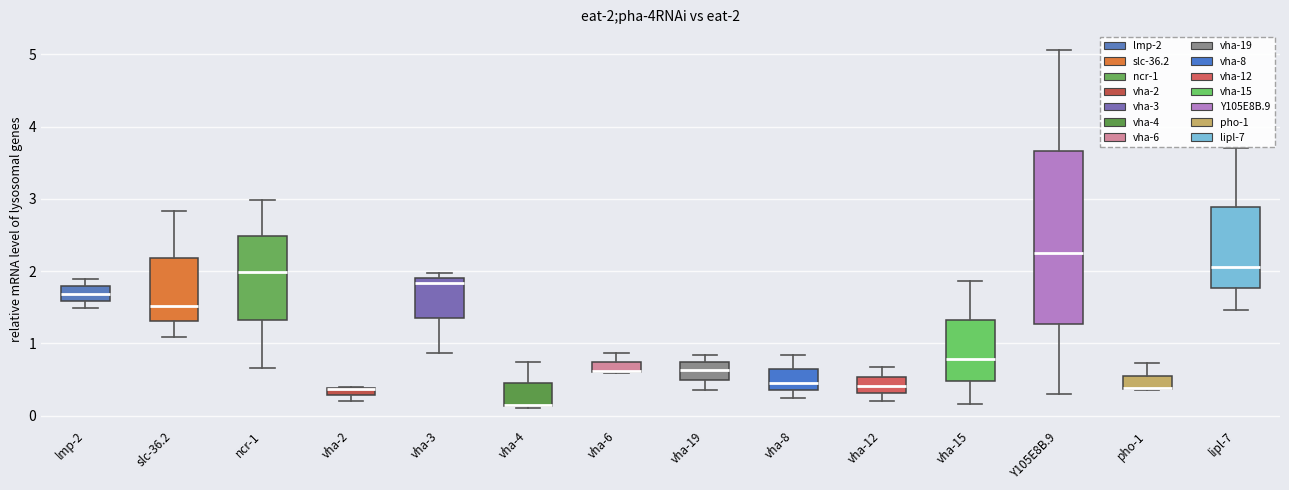

Which box is the tallest, from its lower edge to its upper edge?

Y105E8B.9